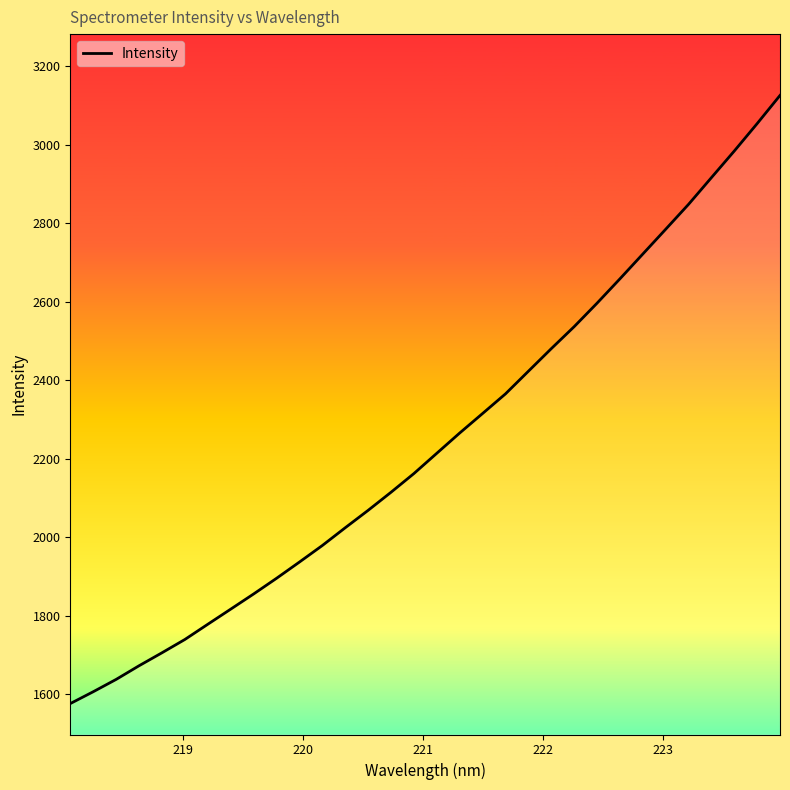

Reading left to right, transcribe all the data shown in this chart.

1575.6	1605.8	1637.2	1672.0	1705.1	1739.0	1777.8	1816.3	1854.9	1894.8	1936.3	1978.4	2023.7	2068.1	2114.2	2161.8	2213.5	2265.1	2314.9	2364.9	2422.5	2480.0	2536.1	2595.9	2657.9	2721.1	2784.3	2847.8	2915.8	2983.6	3053.5	3125.4